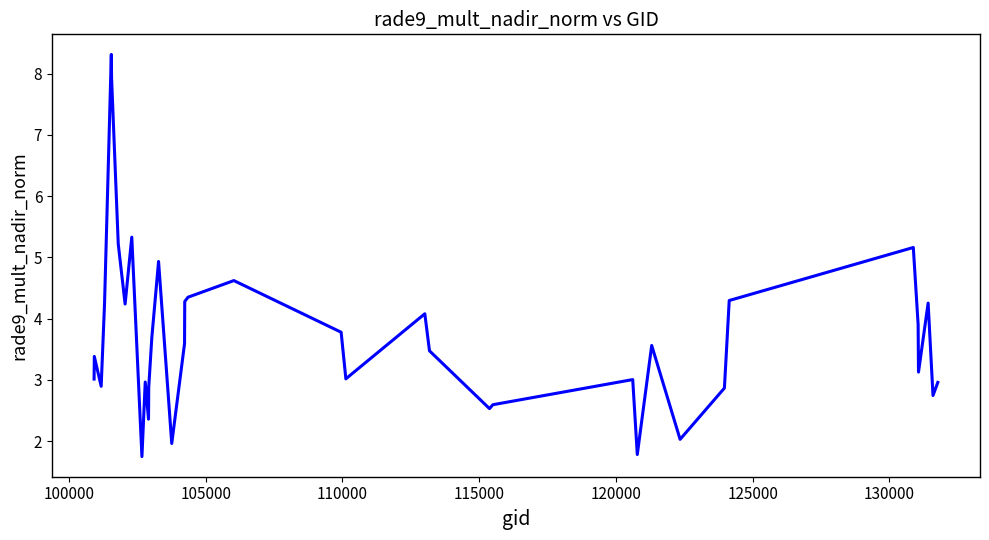

What is the difference between the maximum and minimum values?

6.6